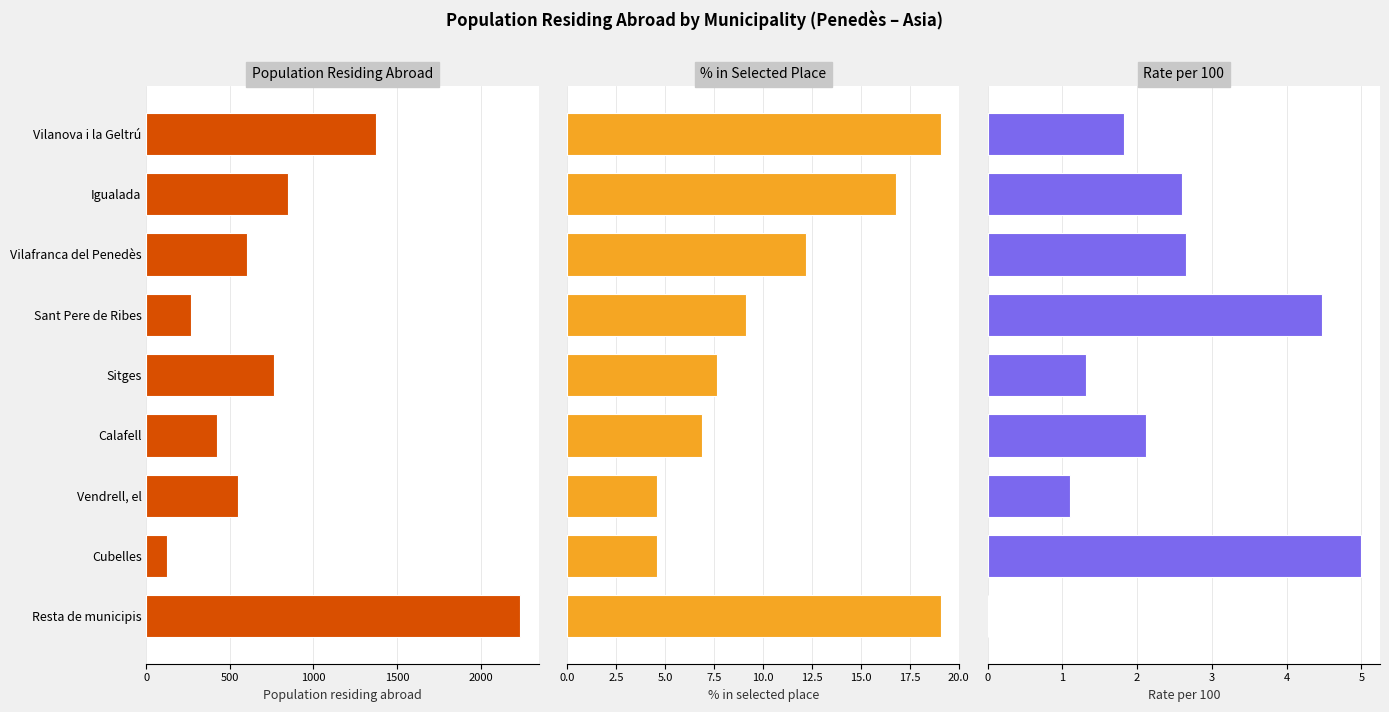

Does the chart contain stacked bars?

No